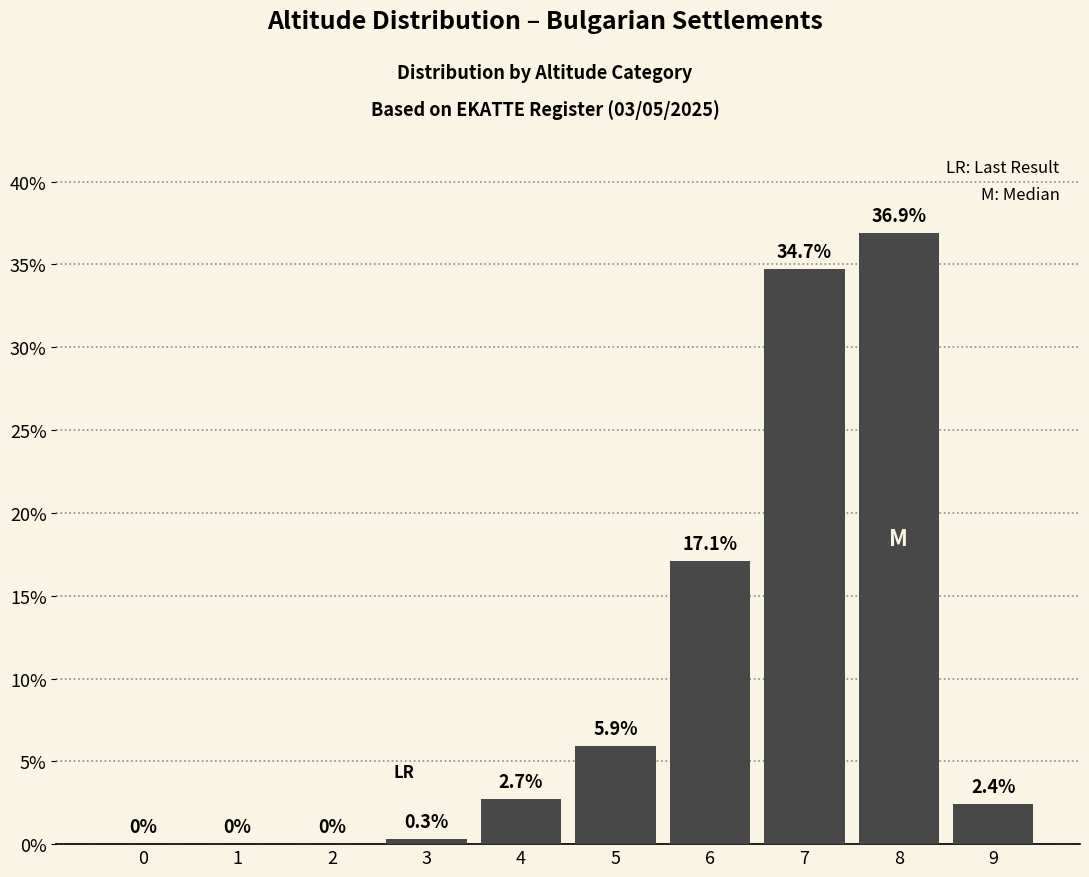

Reading left to right, extract all data points from this chart.

0=0.0	1=0.0	2=0.0	3=0.3	4=2.7	5=5.9	6=17.1	7=34.7	8=36.9	9=2.4